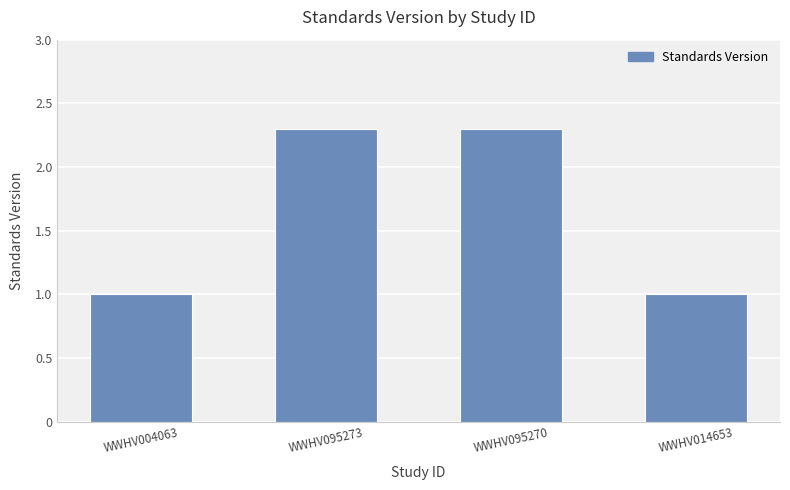

Does the chart contain stacked bars?

No